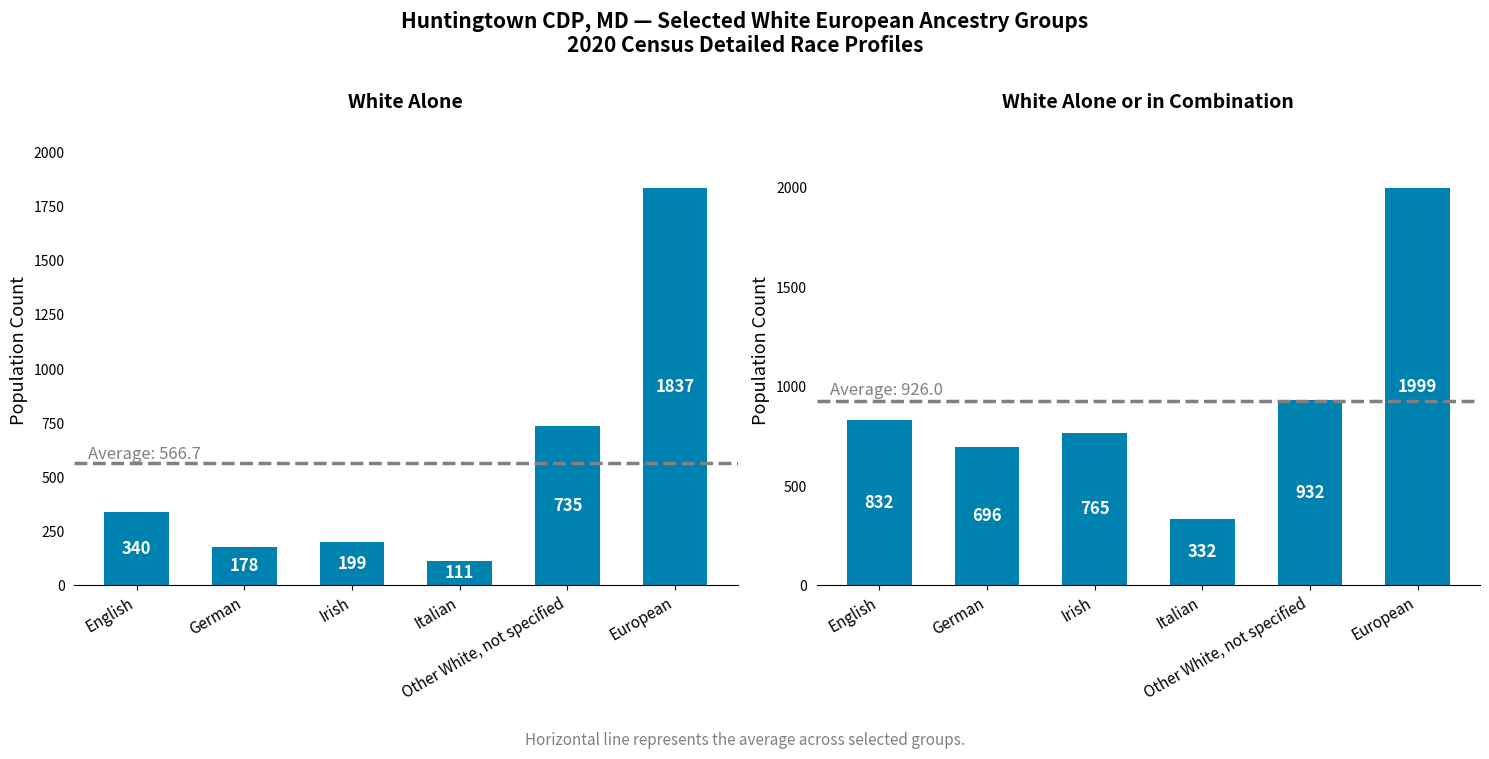

At how many categories does at least one series exceed 1865?

1